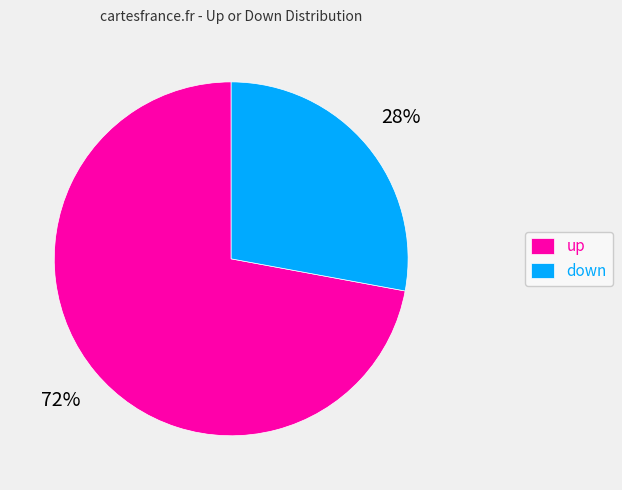

Which has a higher value, down or up?

up